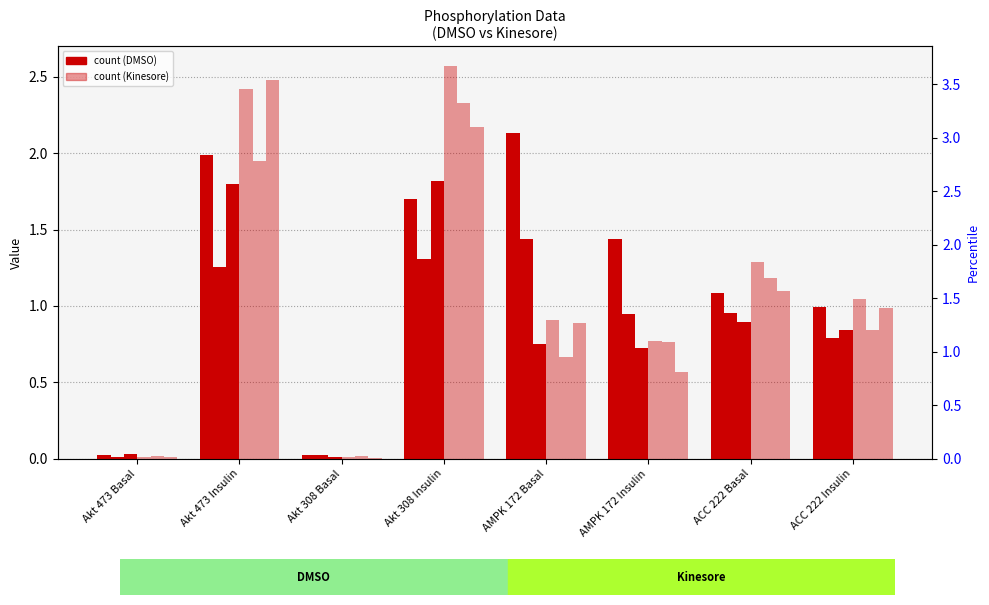

At how many categories does at least one series exceed 0?

8